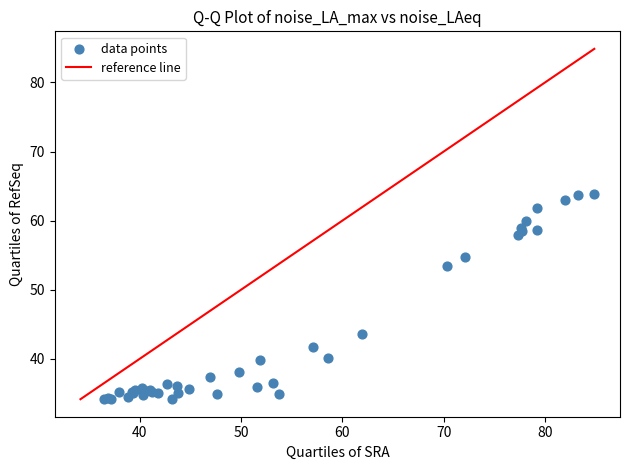

What Y value in the scatter plot is closest to 49?

53.5